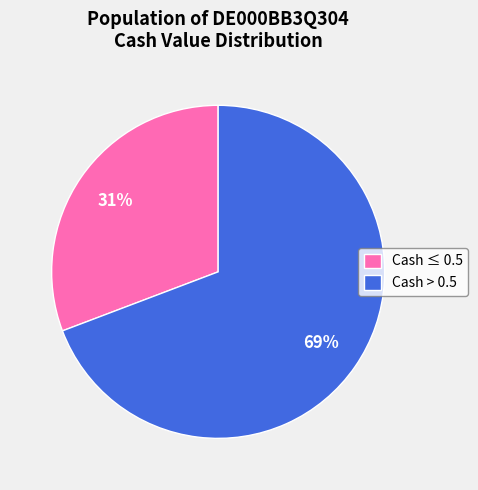

How many segments does this pie chart have?

2